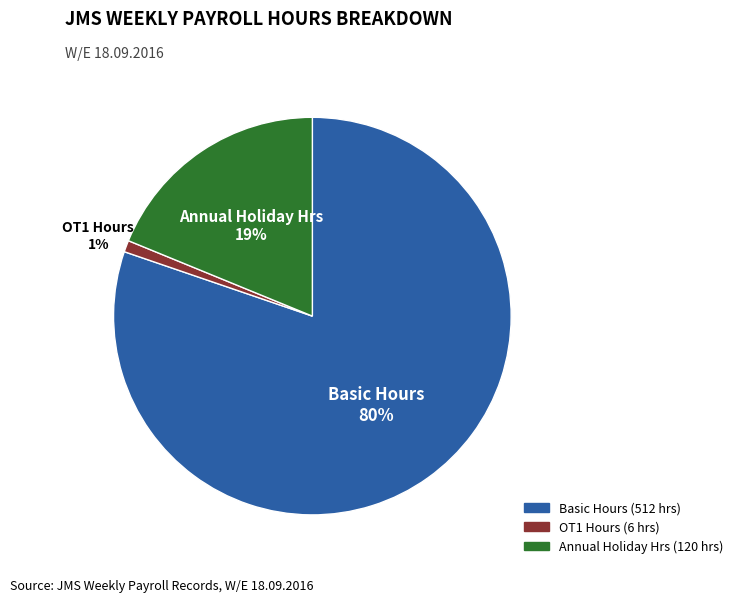

To the nearest percent, what percentage of the pie is Basic Hours?

80%